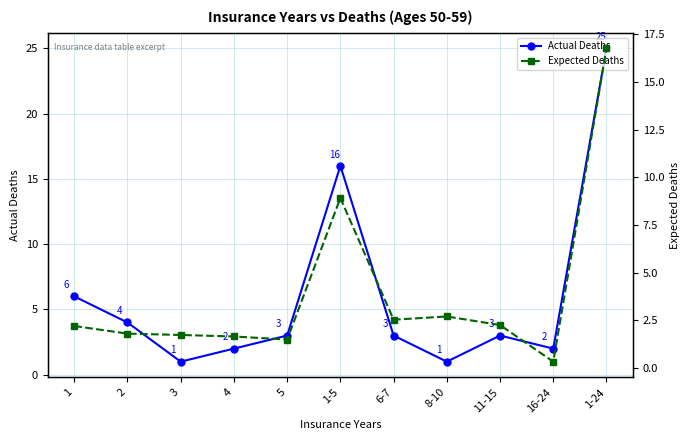

At how many categories does at least one series exceed 4?

3